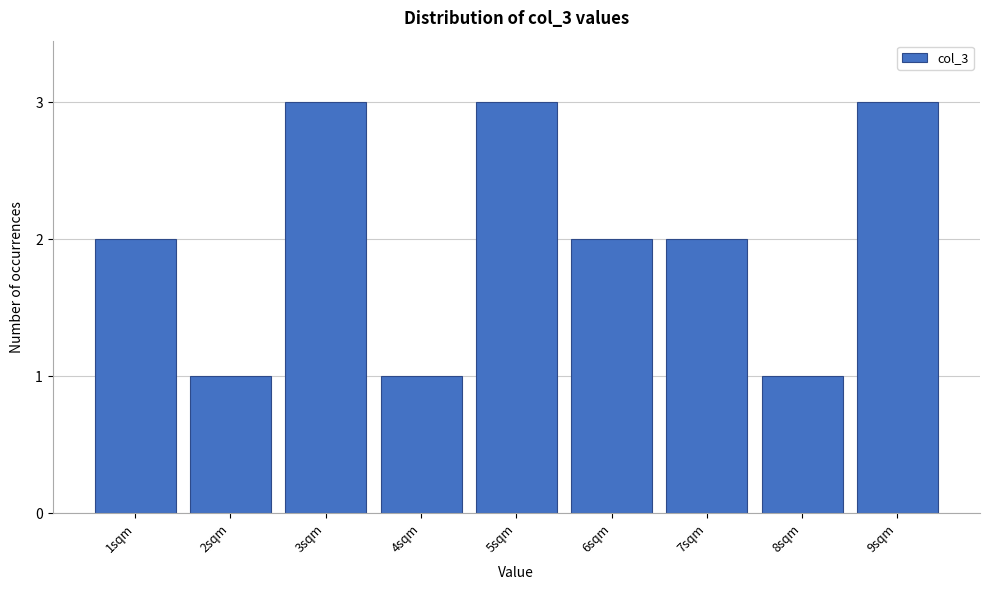

Reading left to right, transcribe all the data shown in this chart.

1sqm=2	2sqm=1	3sqm=3	4sqm=1	5sqm=3	6sqm=2	7sqm=2	8sqm=1	9sqm=3